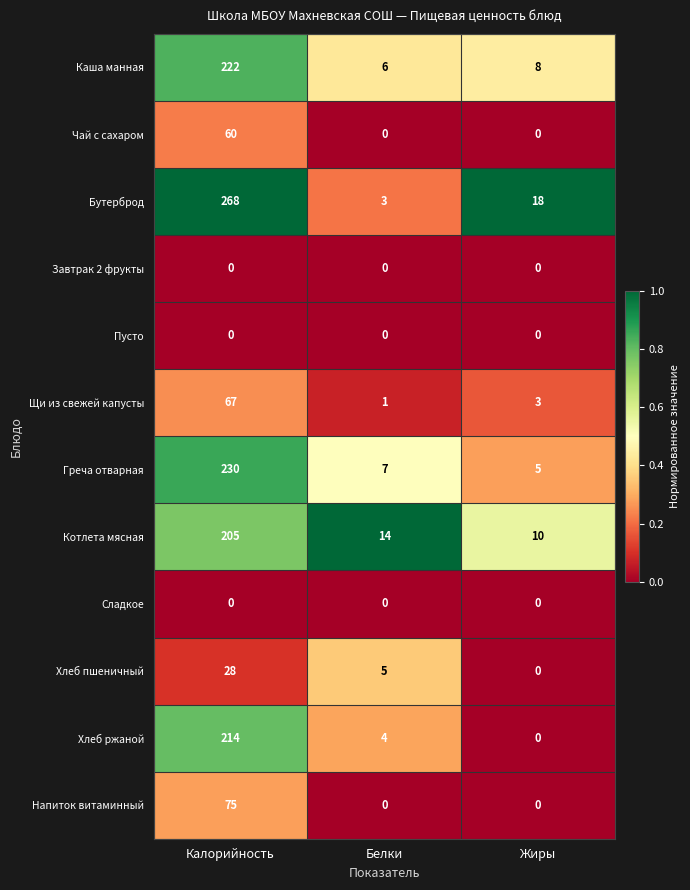

The Греча отварная series shows 78 at Калорийность. True or false?

False